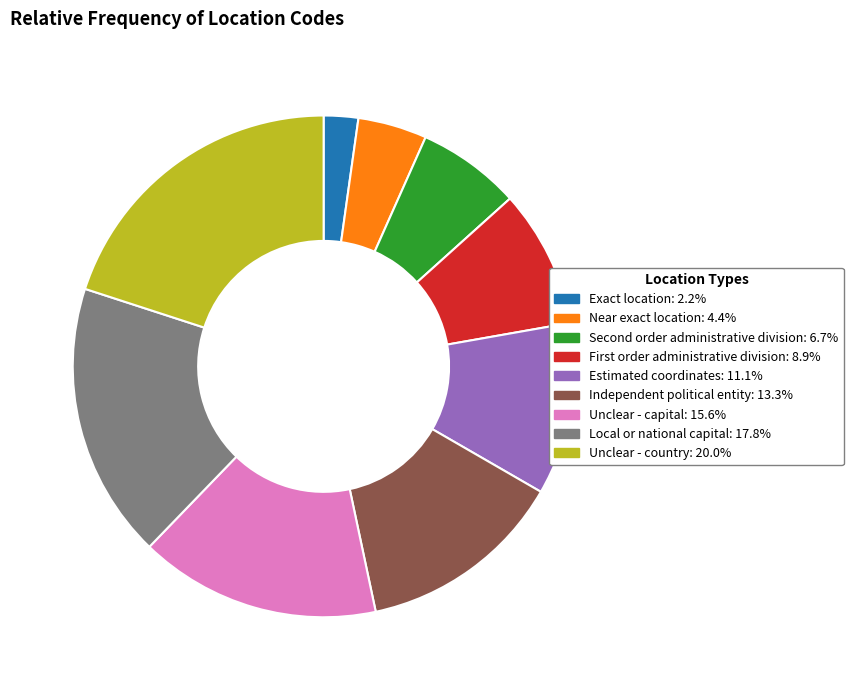

Count the number of slices in the pie.

9